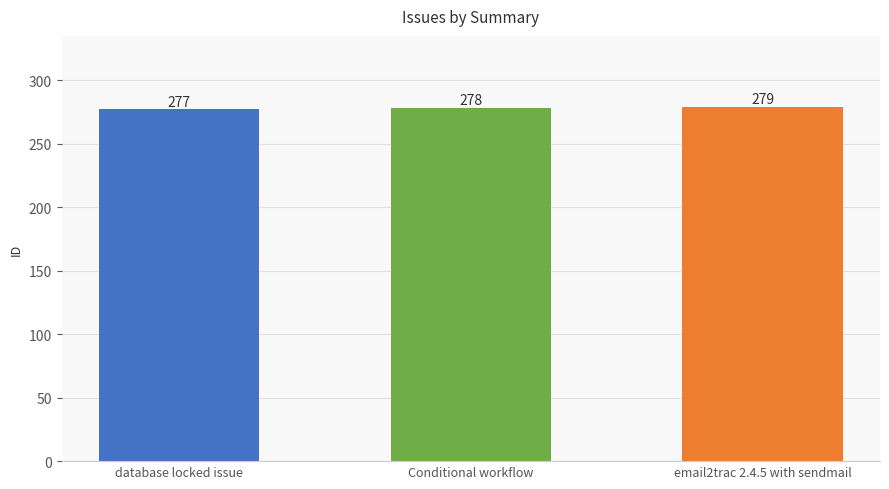

What is the minimum value shown in the chart?

277